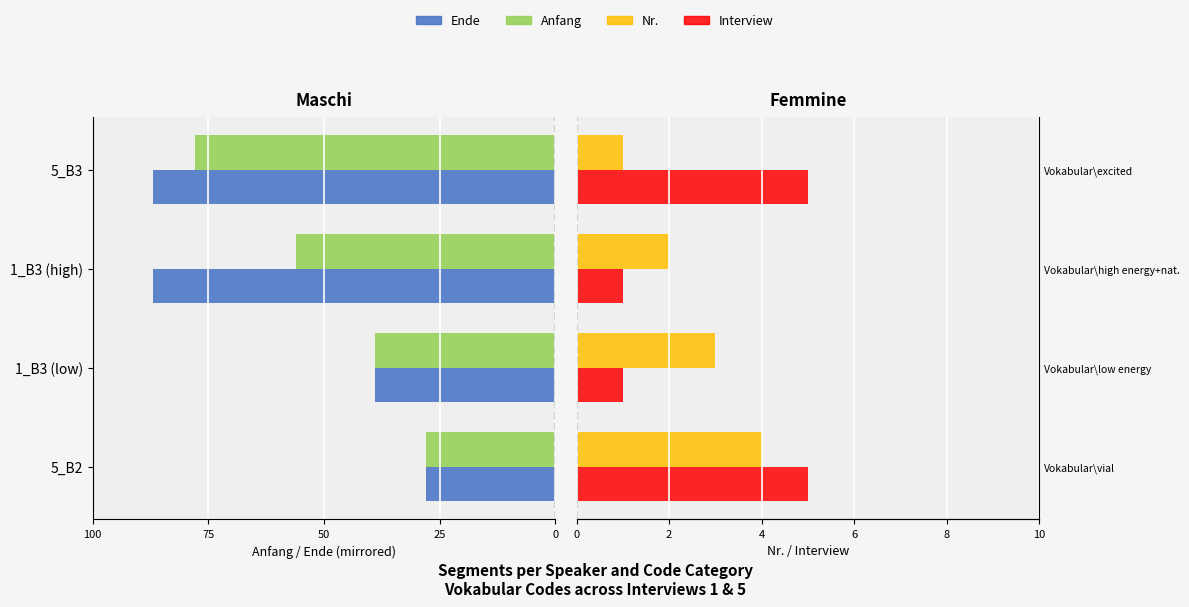

True or false: Anfang has a value of -28 at 5_B2.

True